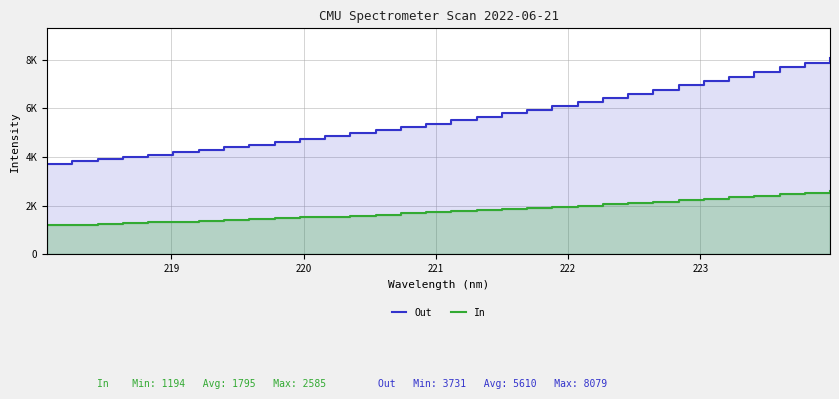

At how many categories does at least one series exceed 2839?

32